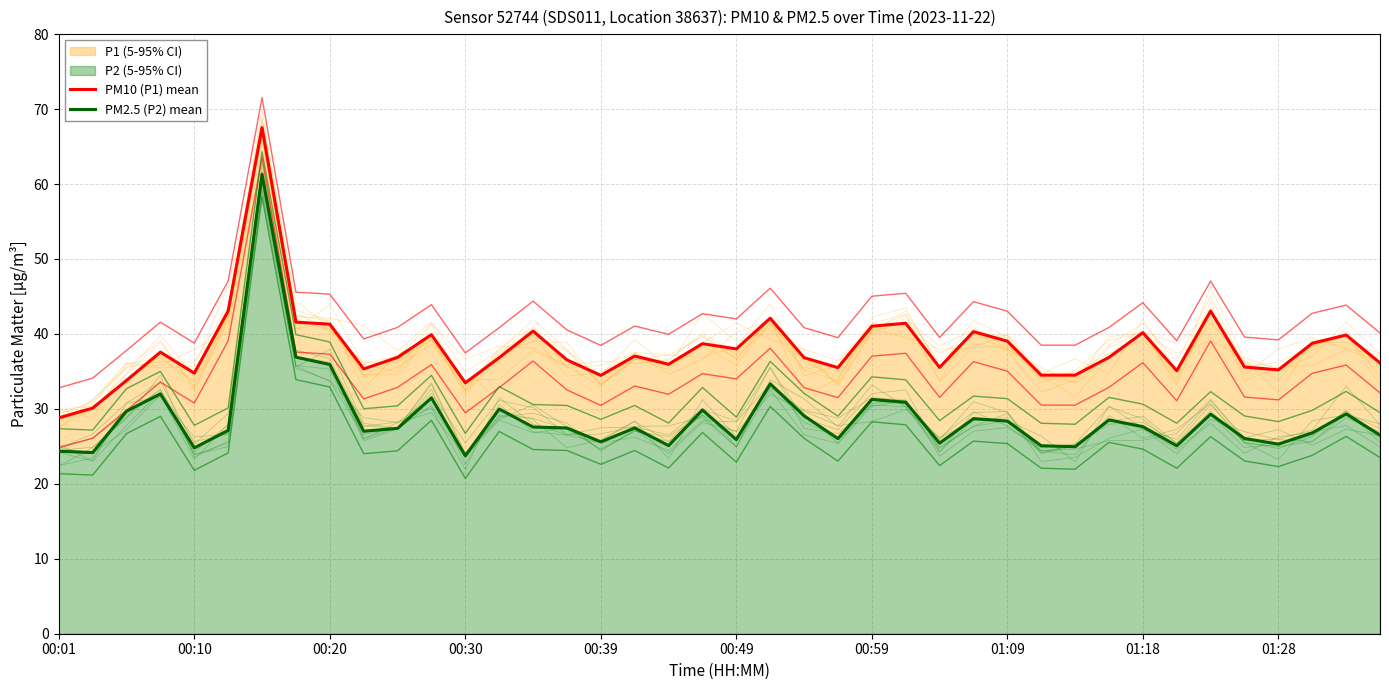

True or false: PM10 (P1) mean and PM2.5 (P2) mean intersect in this chart.

False